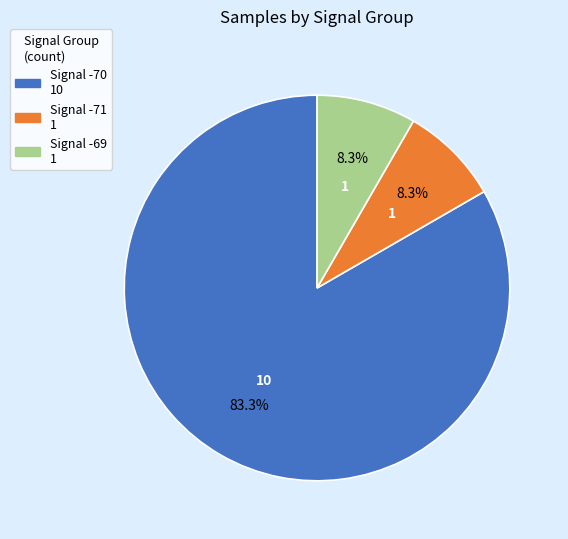

Is there any slice that represents more than half of the pie?

Yes